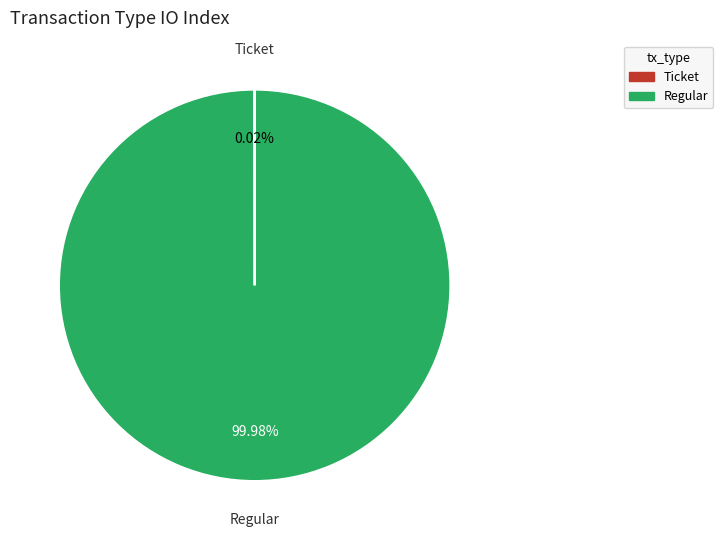

Is there a majority slice in this chart?

Yes